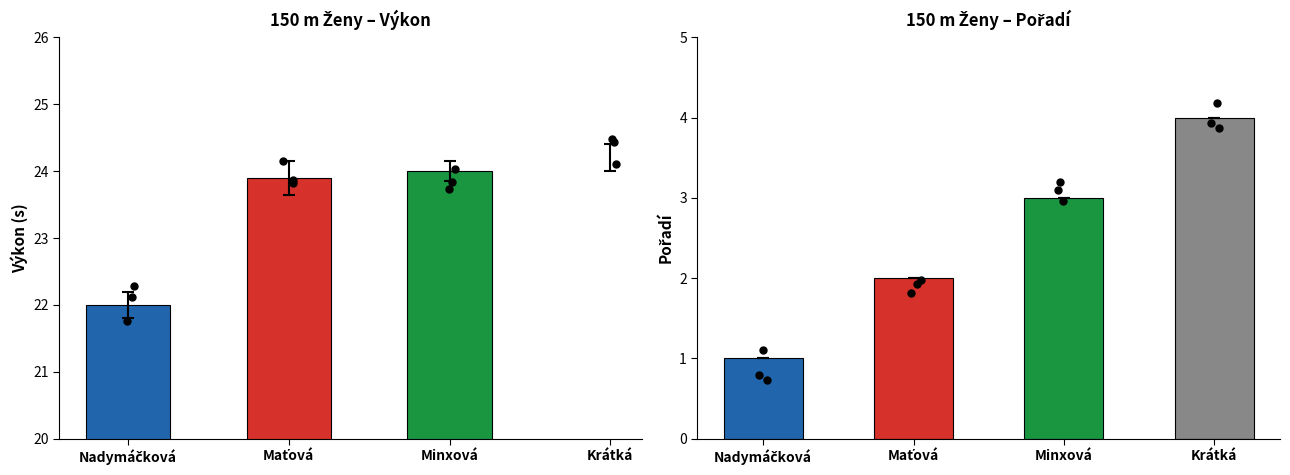

Which series has the largest Y range (max minus min)?

Pořadí